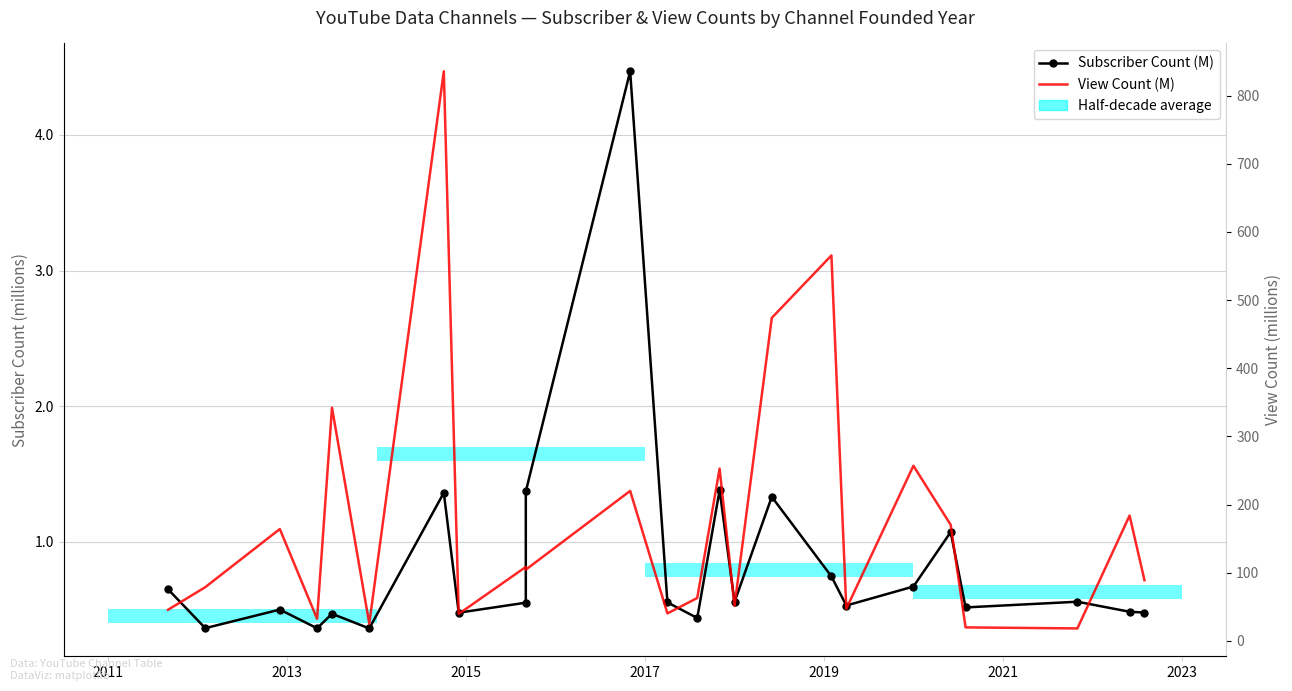

At how many categories does at least one series exceed 408?

3